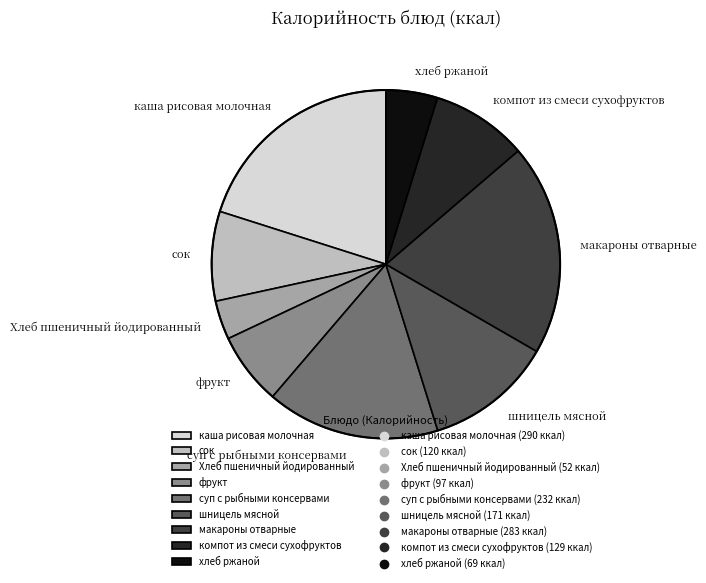

Which category has the smallest portion of the pie?

Хлеб пшеничный йодированный